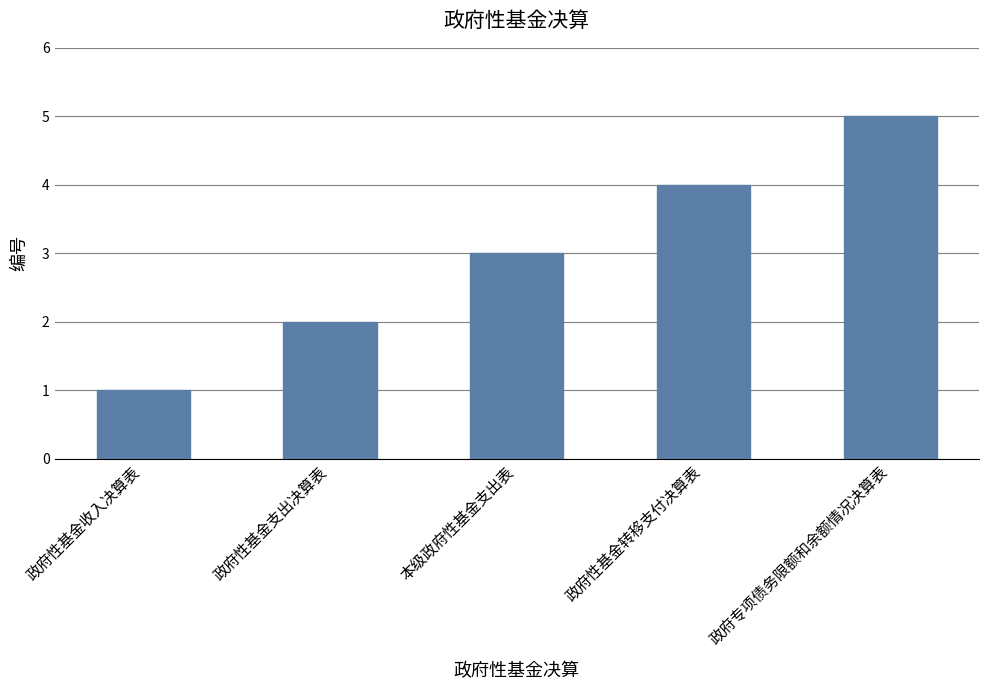

Reading left to right, transcribe all the data shown in this chart.

1	2	3	4	5